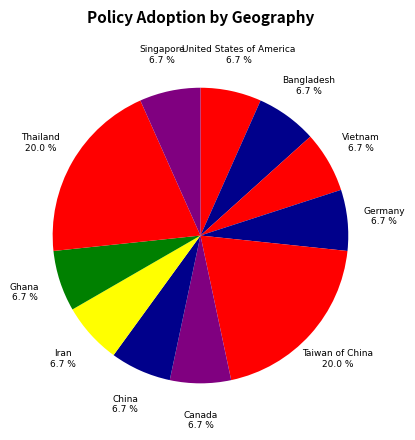

Approximately how many times larger is the value at Singapore compared to Taiwan of China?

0.3